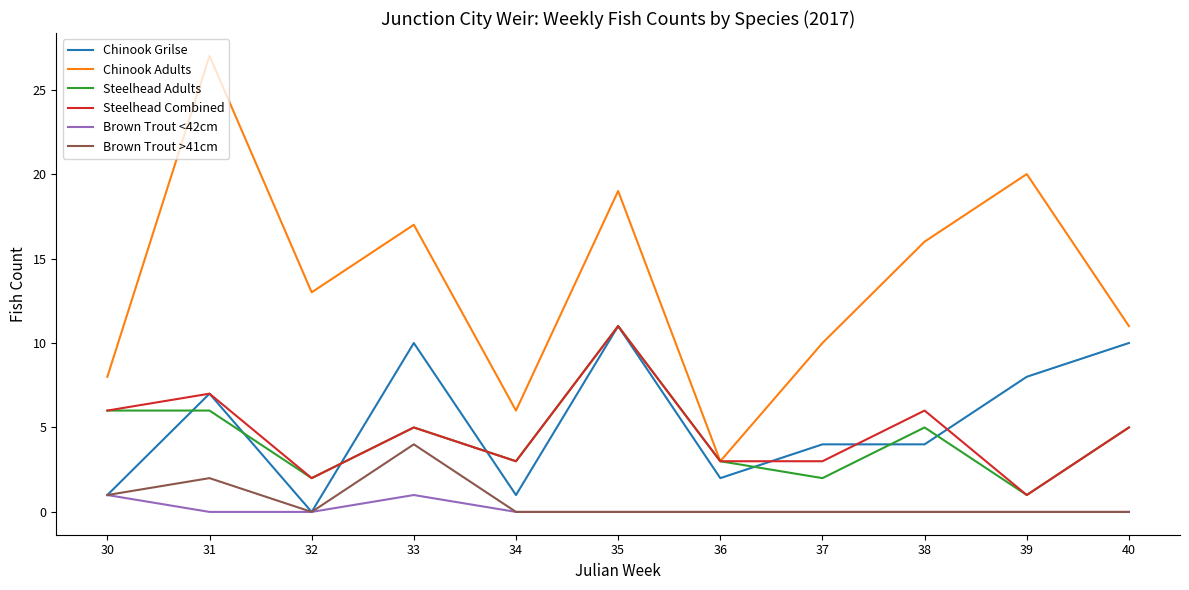

True or false: Brown Trout >41cm has a value of 0 at 34.

True